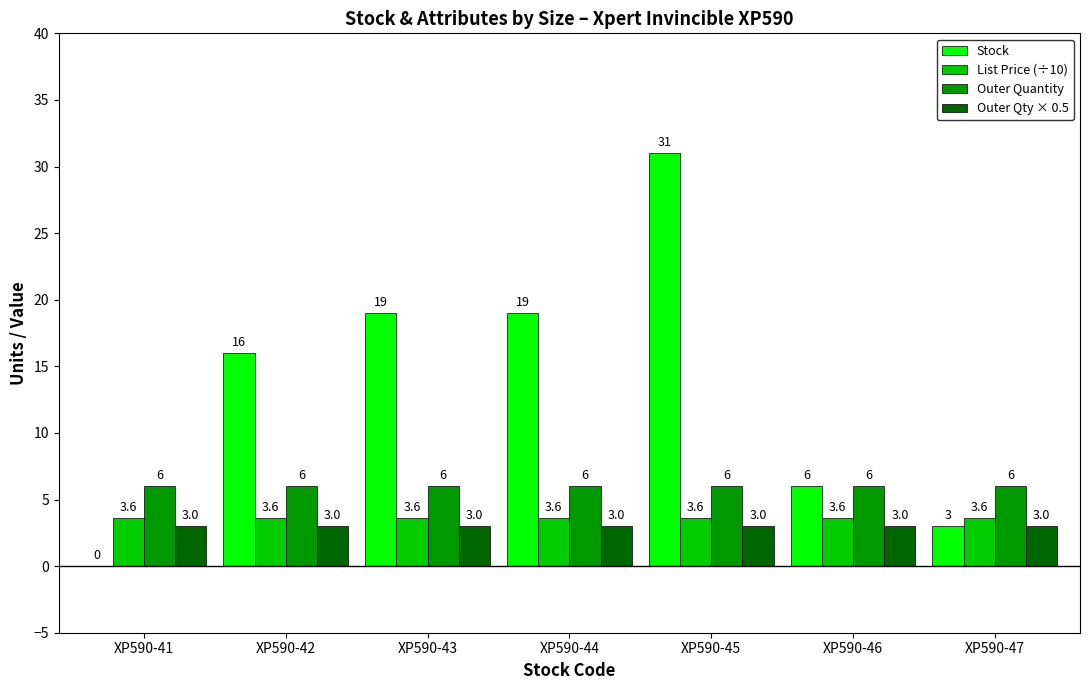

What is the sum of the Outer Quantity values at XP590-41 and XP590-46?

12.0